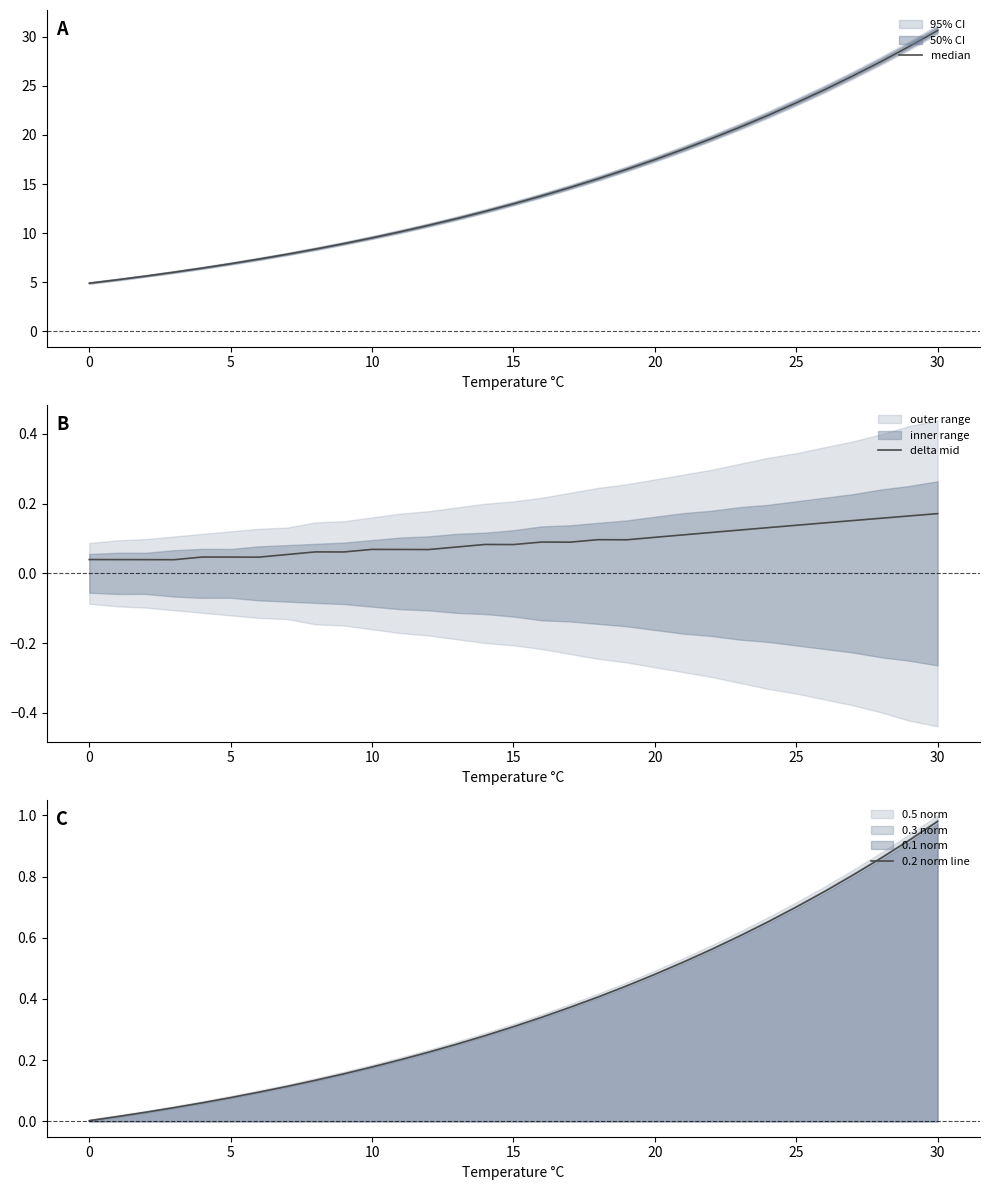

True or false: 0.2 norm line and median intersect in this chart.

False